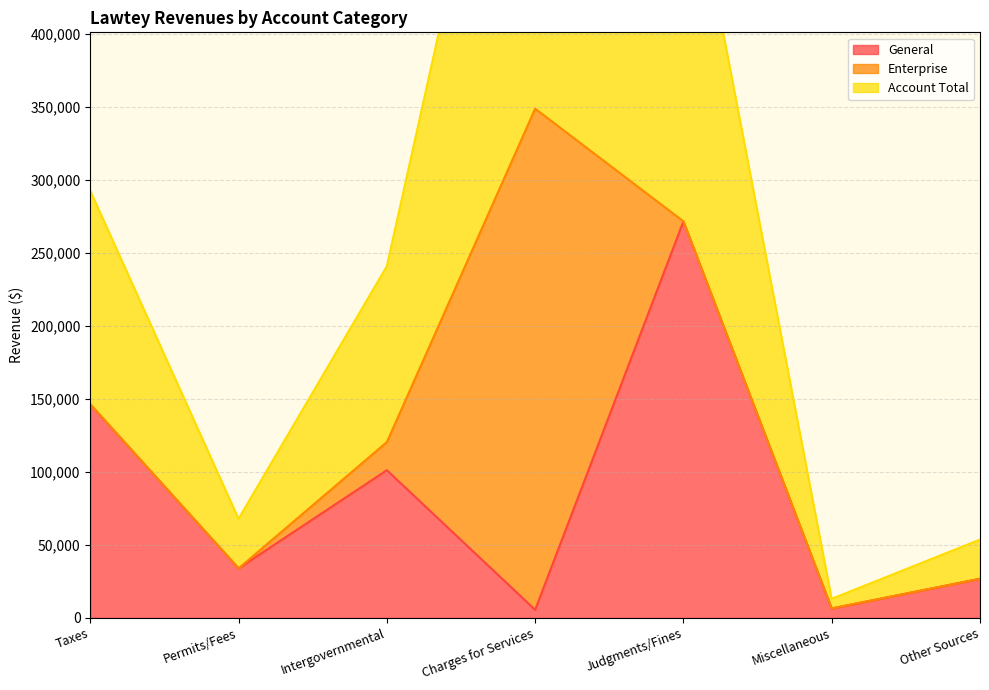

Is it true that General equals 271754 at Judgments/Fines?

True